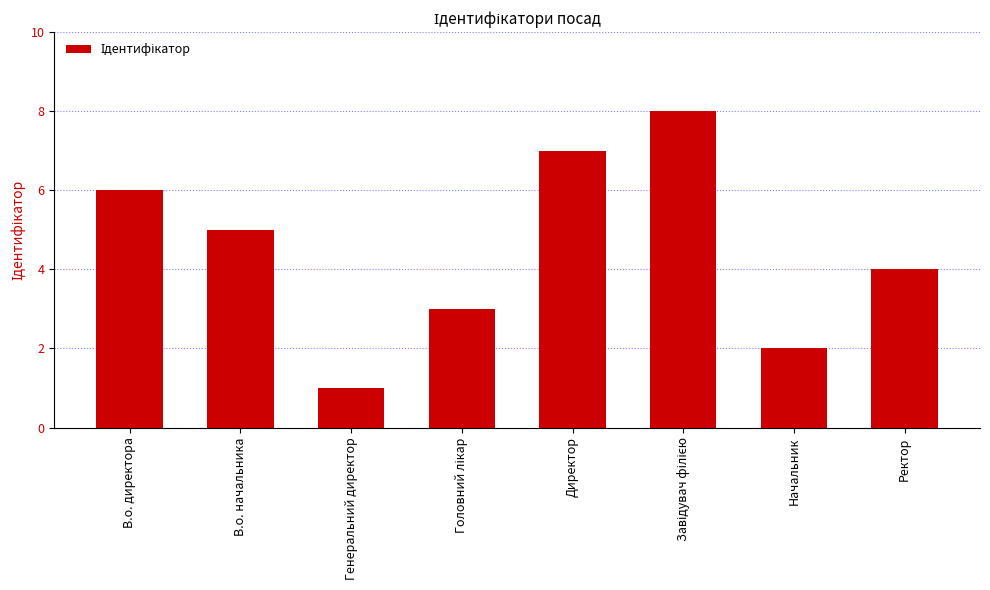

Where is the data nearest to the value 4?

Ректор